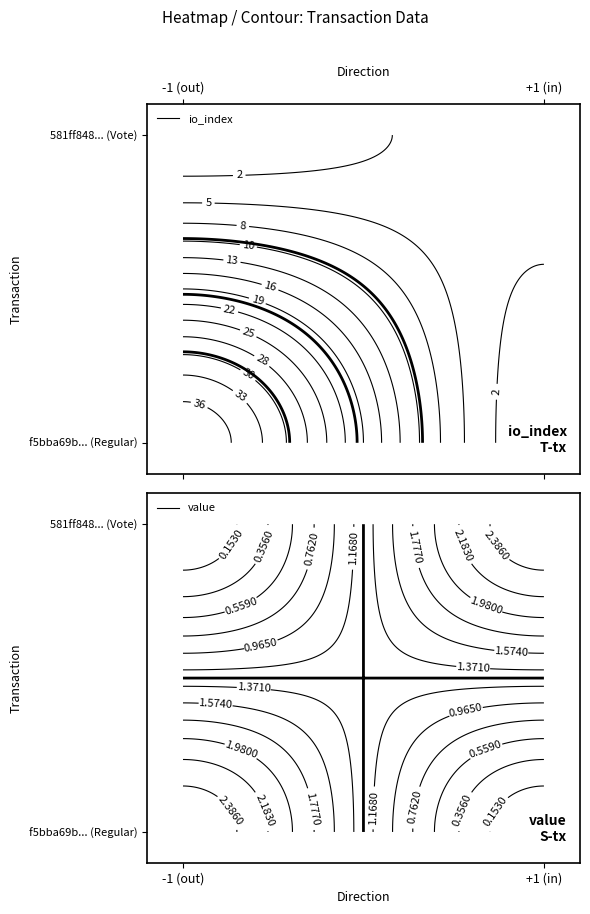

The value of f5bba69b... at time_stamp is 784529910.6. True or false?

False